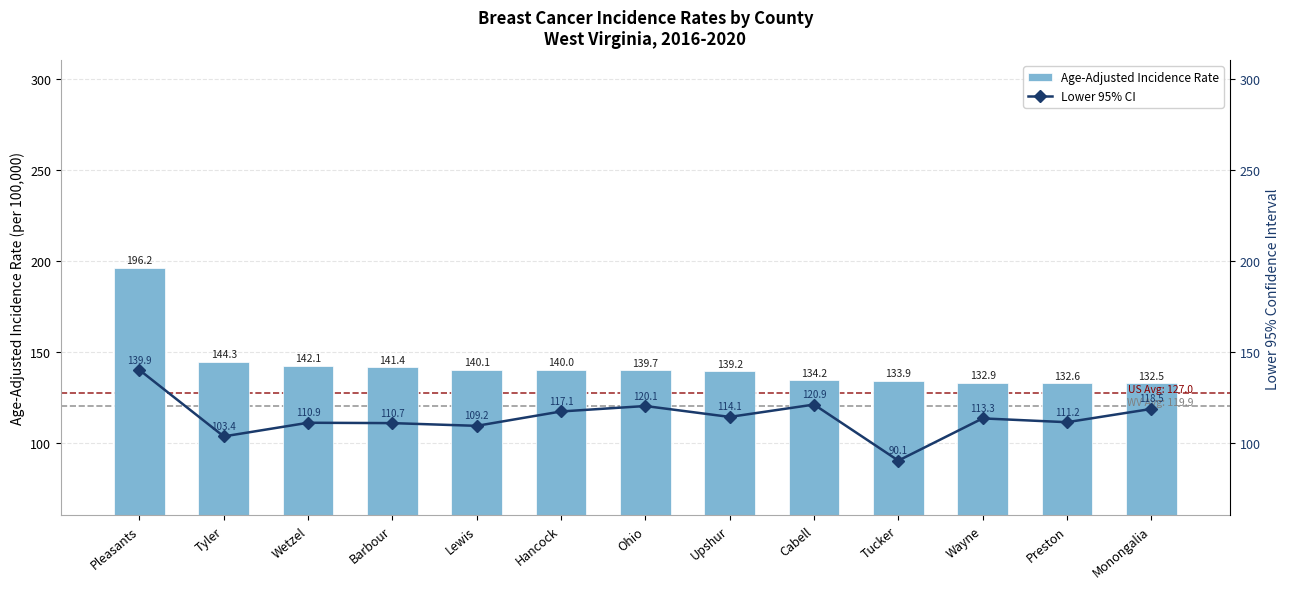

Which has a higher value, Barbour or Lewis?

Barbour